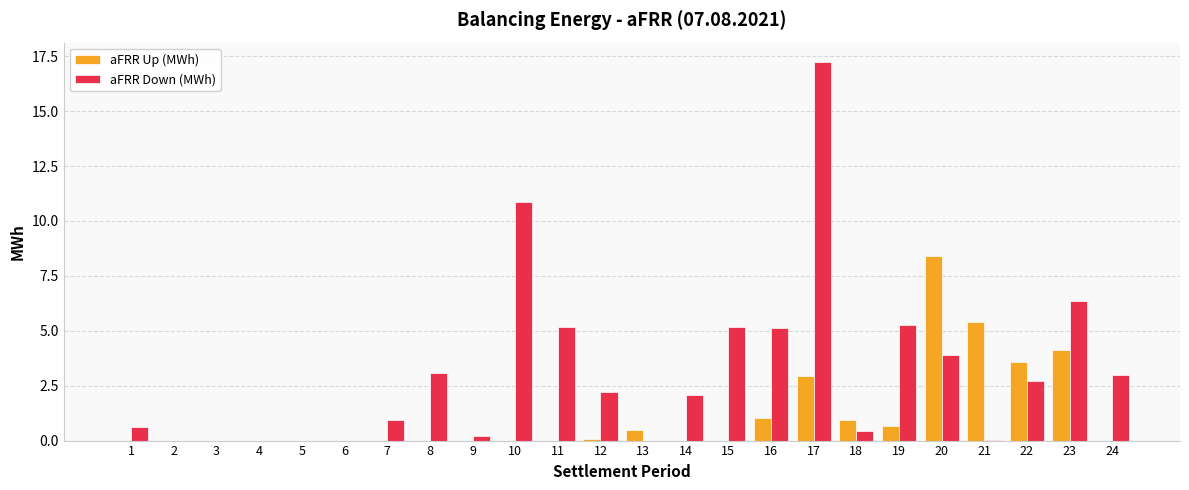

The aFRR Up (MWh) series shows 0.0 at 15. True or false?

True